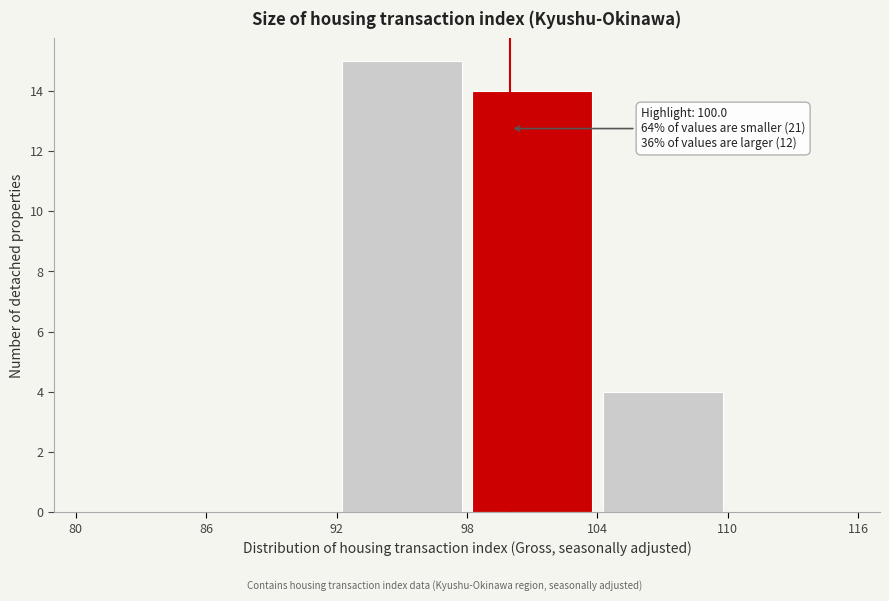

Over which range of the x-axis is the bar tallest?

92 to 98